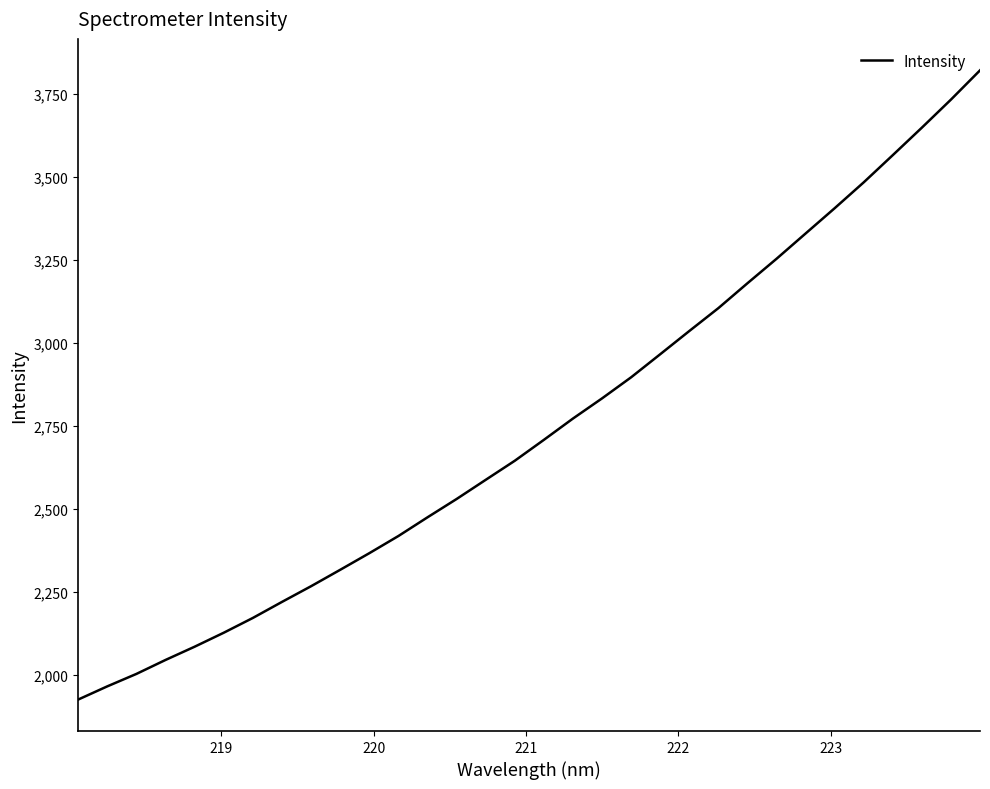

How many lines are shown in the chart?

1